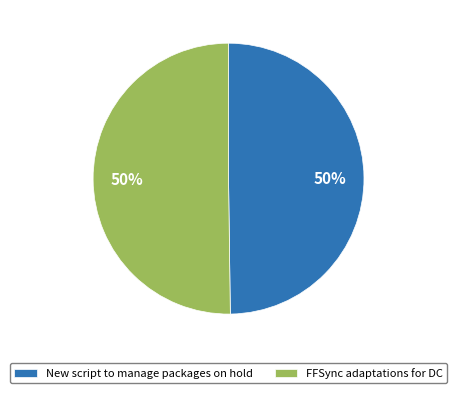

Approximately how many times larger is the value at New script to manage packages on hold compared to FFSync adaptations for DC?

1.0